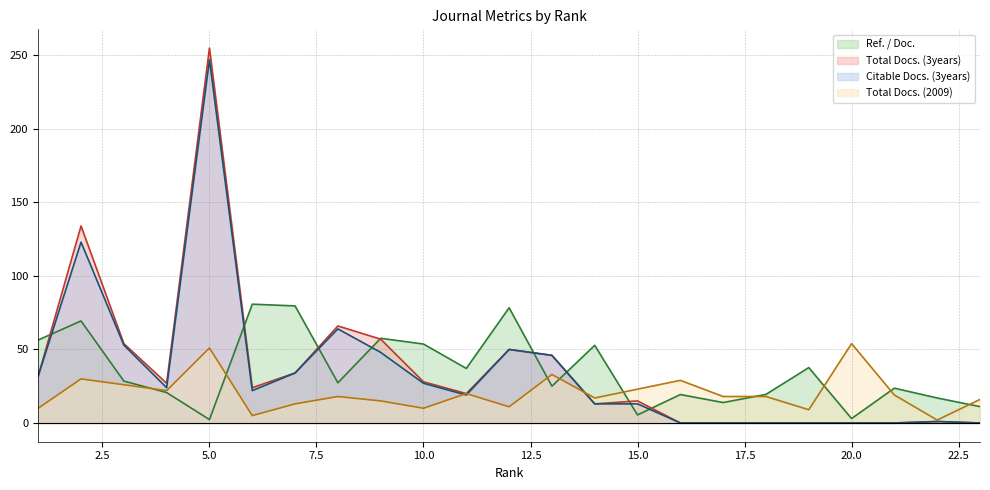

The value of Total Docs. (3years) at 16 is 0.0. True or false?

True